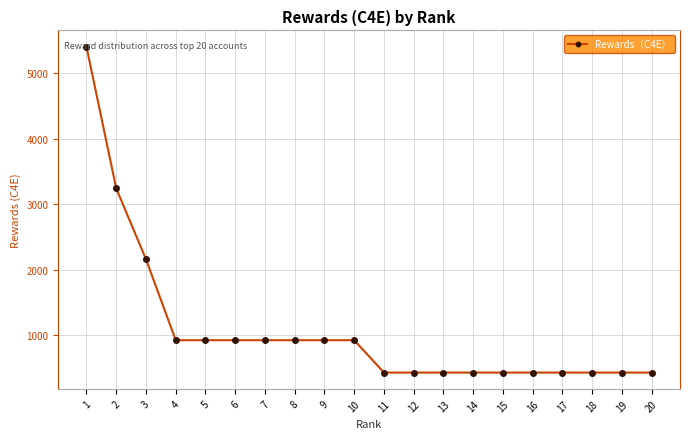

What is the average value?

1080.0